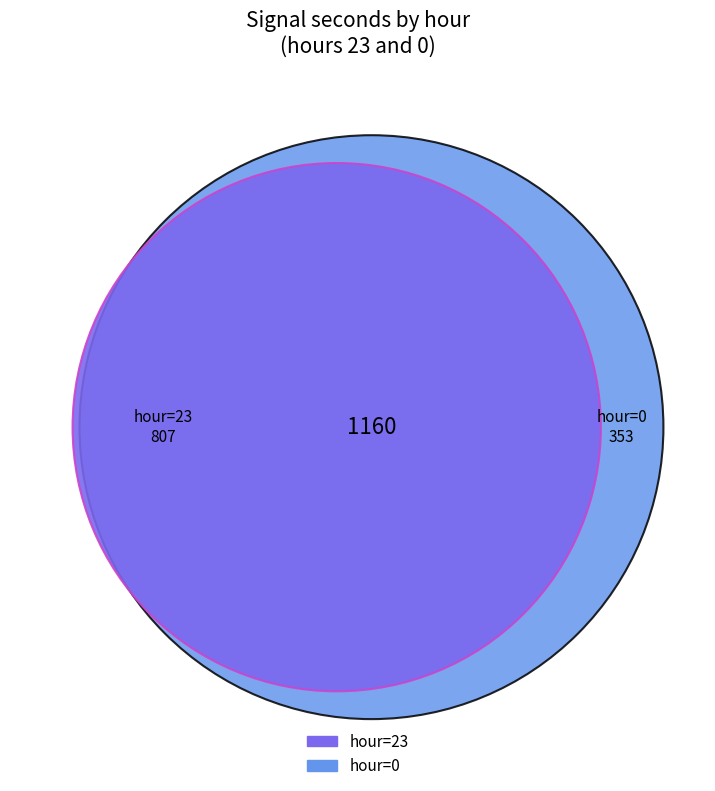

Is there any slice that represents more than half of the pie?

No